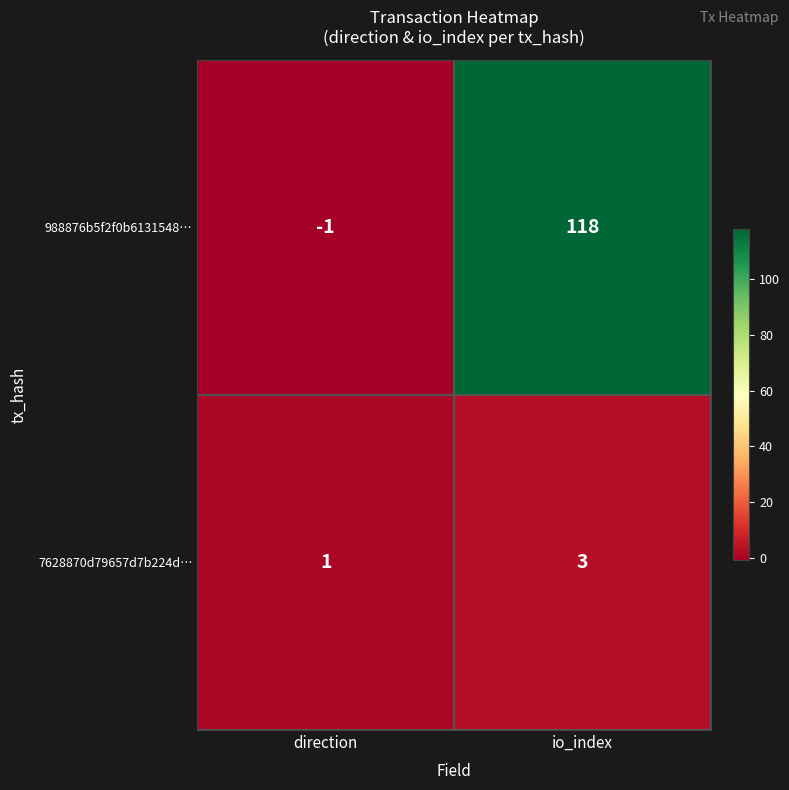

True or false: 988876b5f2f0b6131548… has a value of -1 at direction.

True